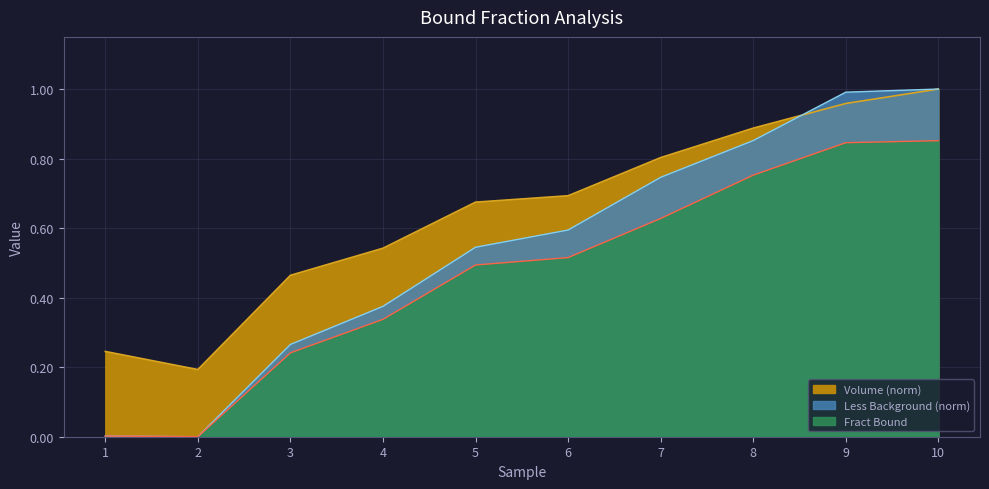

What is the value of the Less Background (norm) point at the 3rd from the left?

0.3